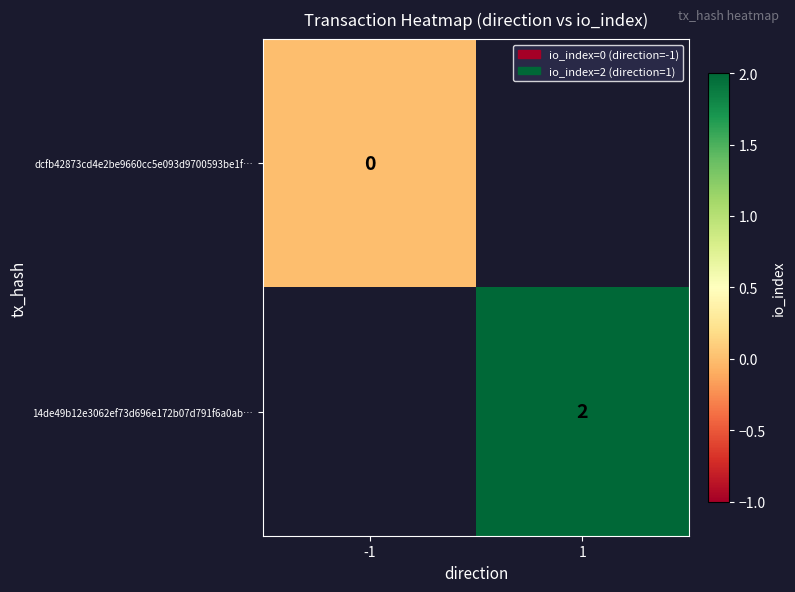

Is the value of dcfb42873cd4e2be9660cc5e093d9700593be1f… at -1 greater than the value of 14de49b12e3062ef73d696e172b07d791f6a0ab… at 1?

No